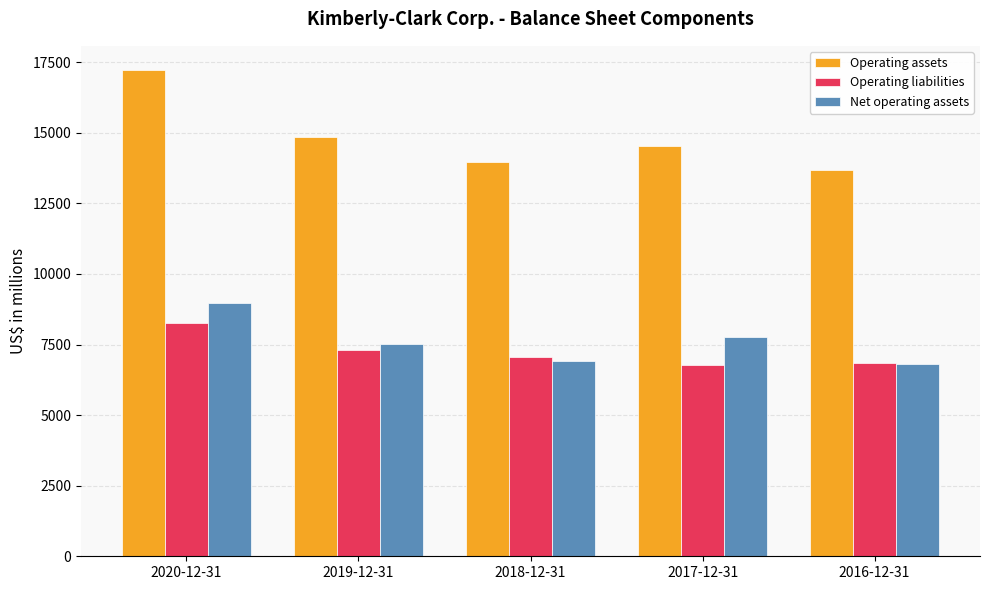

How many values in the Operating liabilities series are below 7045?

2